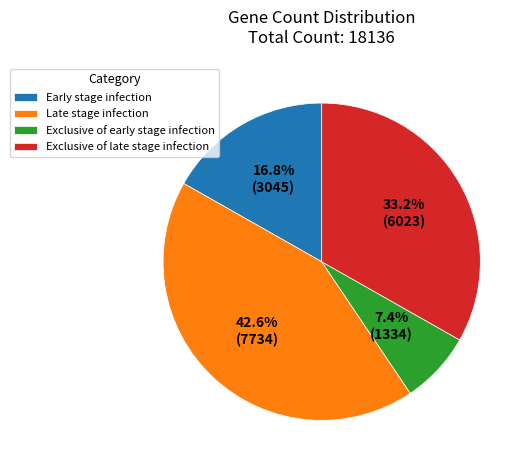

To the nearest percent, what percentage of the pie is Late stage infection?

43%